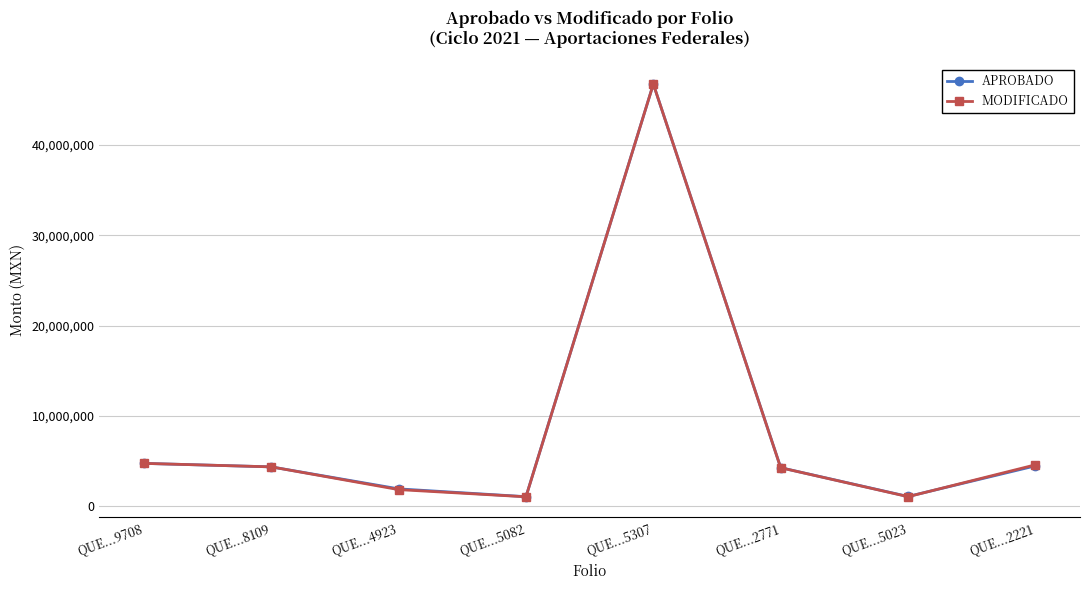

The value of APROBADO at QUE...2771 is 1299233.1. True or false?

False